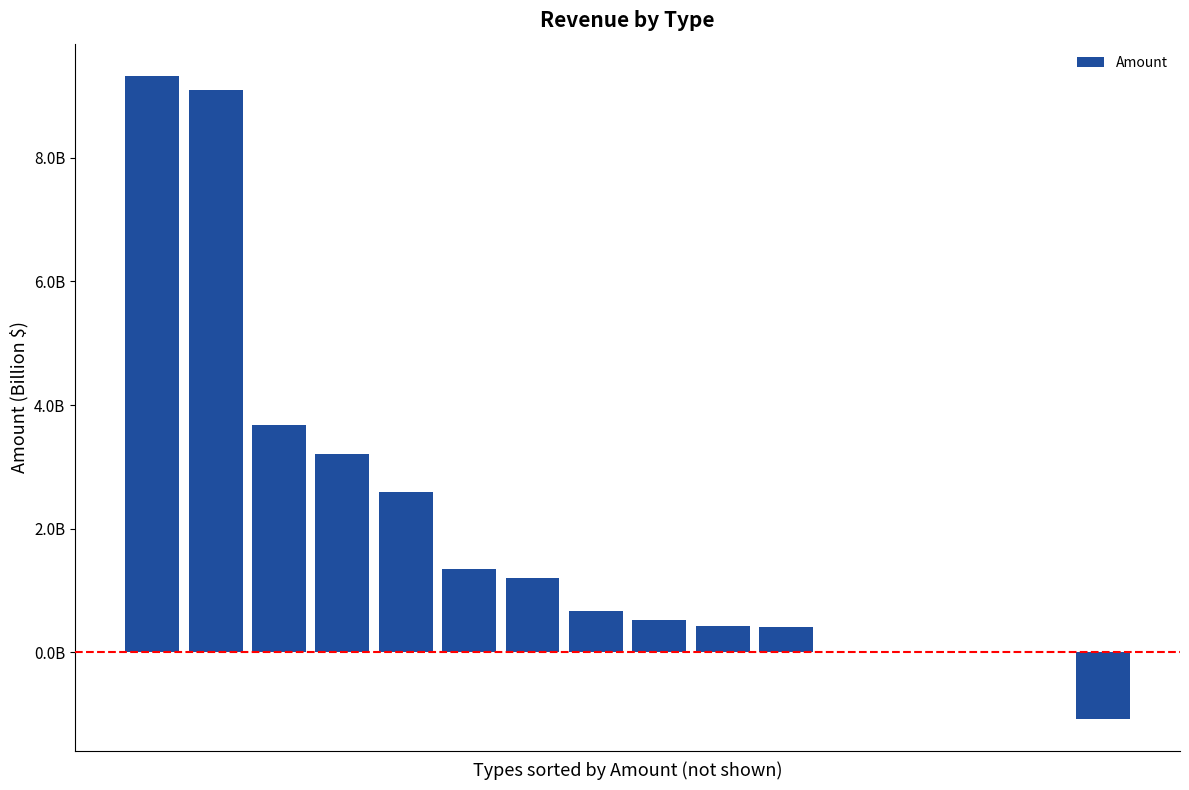

What is the greatest value displayed?

9327800590.8